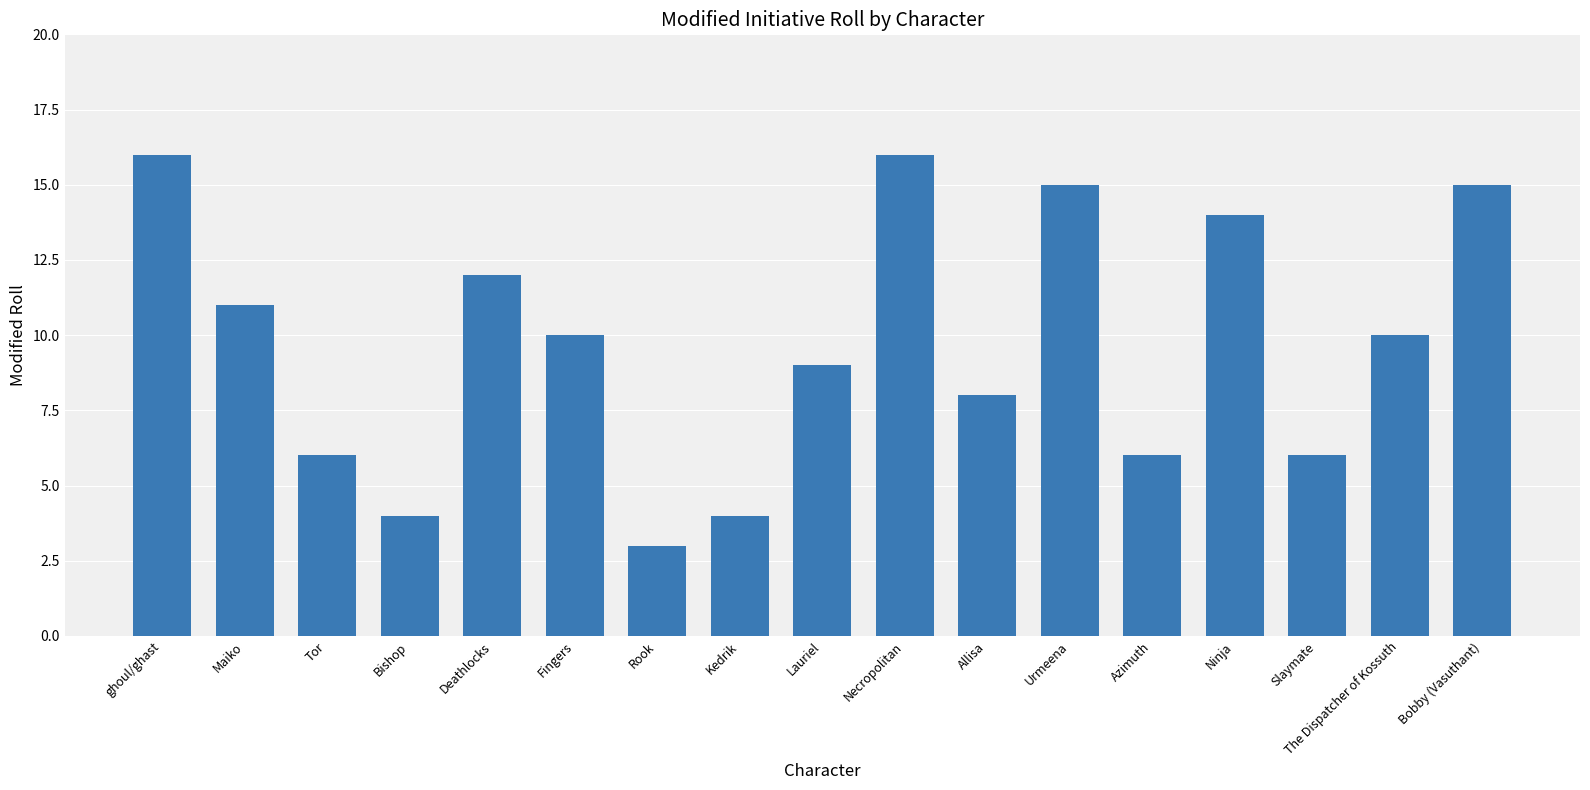

Is it true that the value at Rook is 3?

True